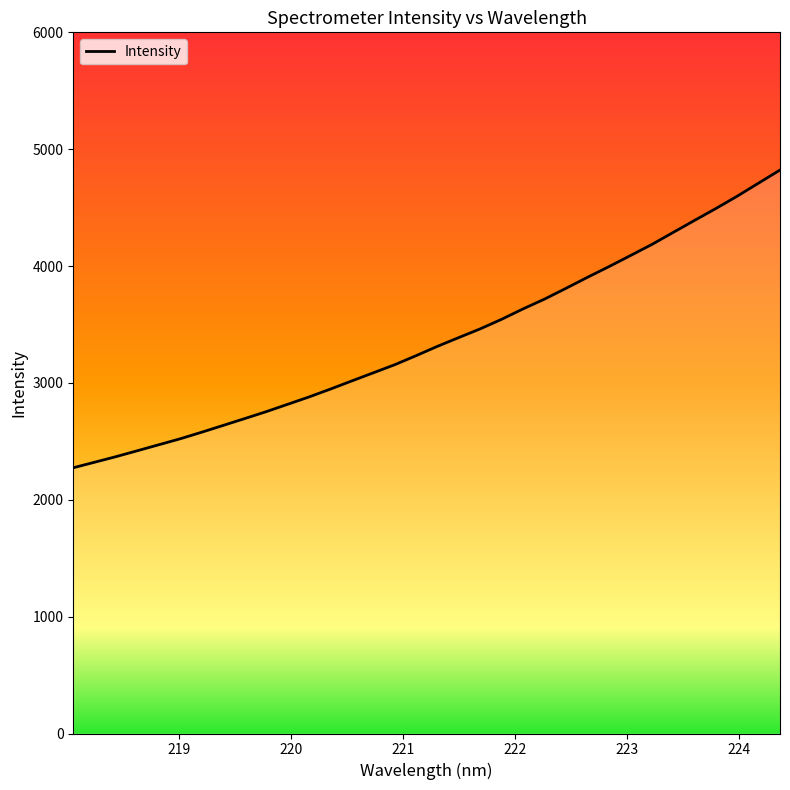

What is the maximum value shown in the chart?

4821.7